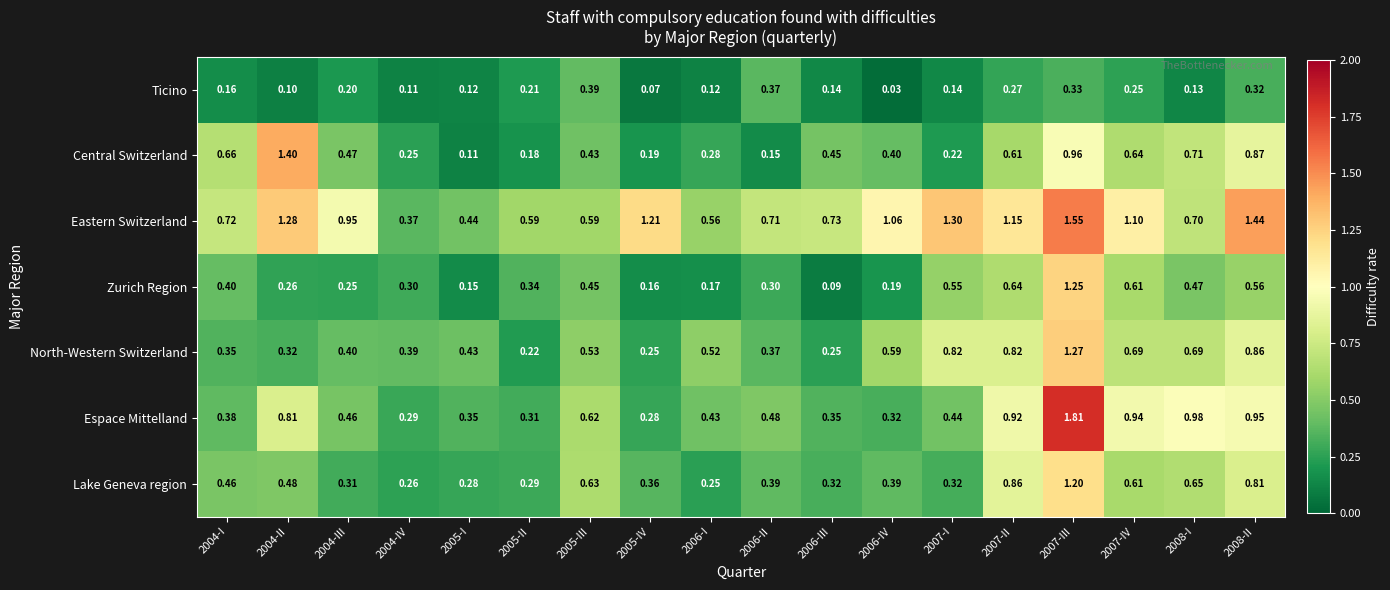

How many categories are shown in the chart?

18